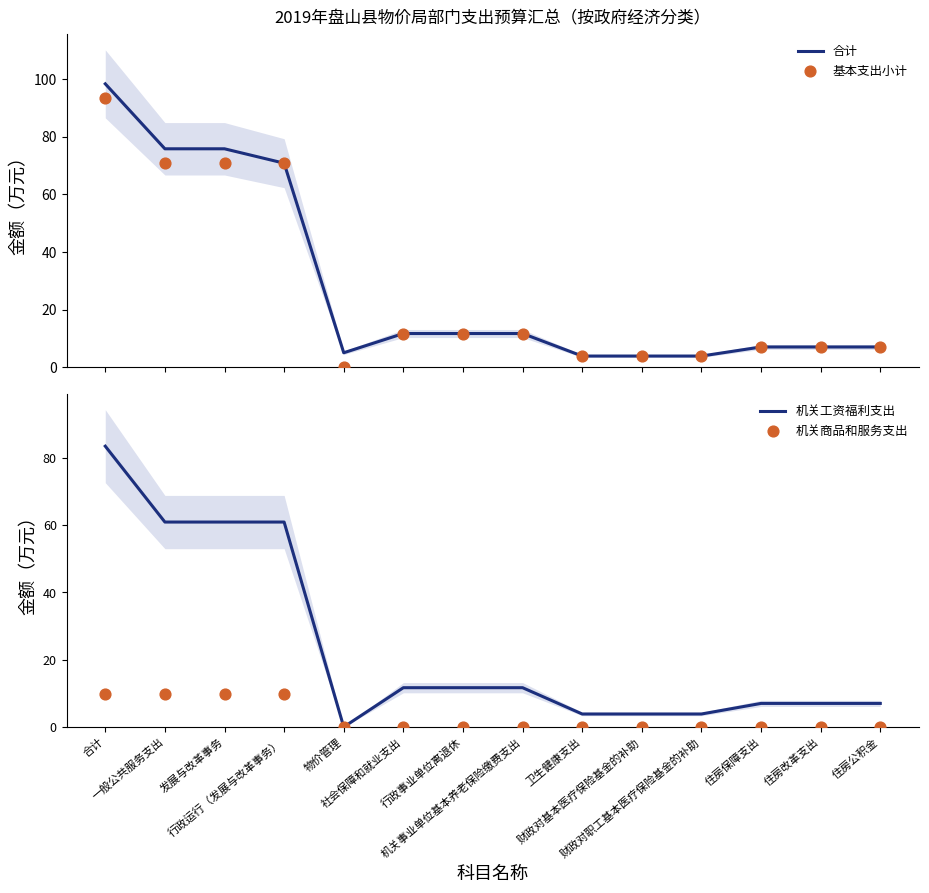

Which series contains the highest Y value?

合计